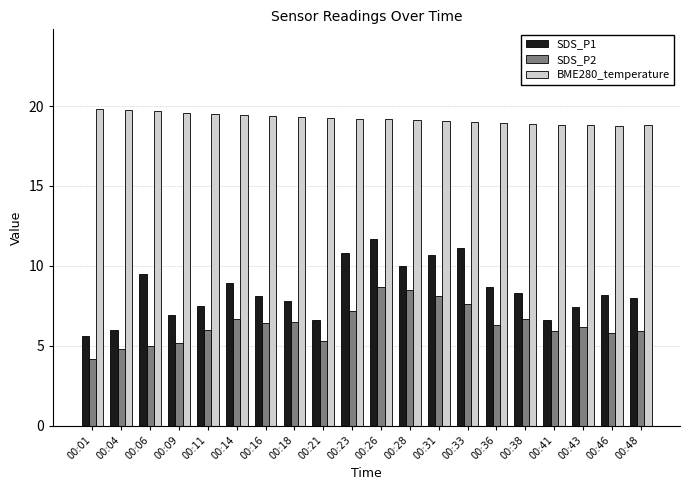

What is the value of the SDS_P2 bar at the 16th from the left?

6.7